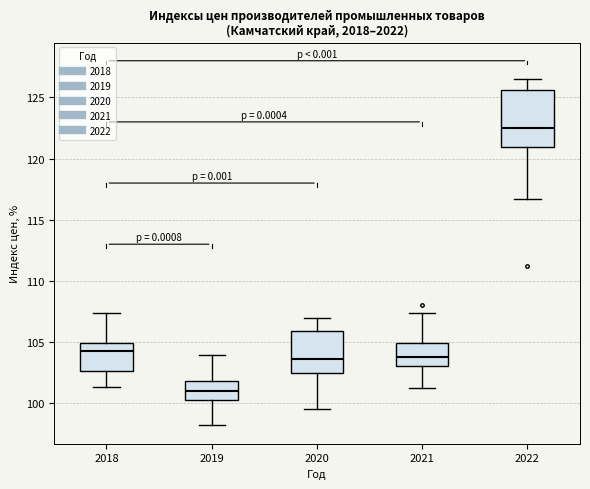

Where does the upper whisker of the box at x = 2021 end on the y-axis? The values are not printed on the chart, so give them approximately, as read against the axis.

107.5